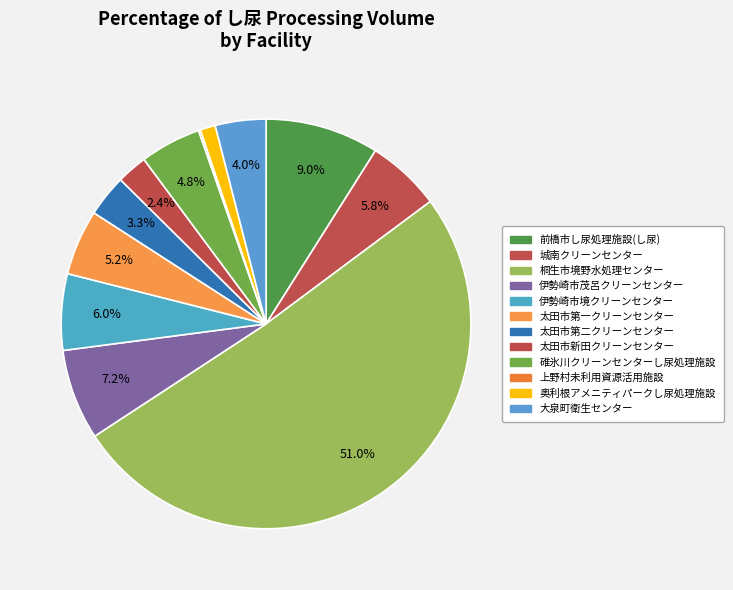

How many slices are in this pie chart?

12